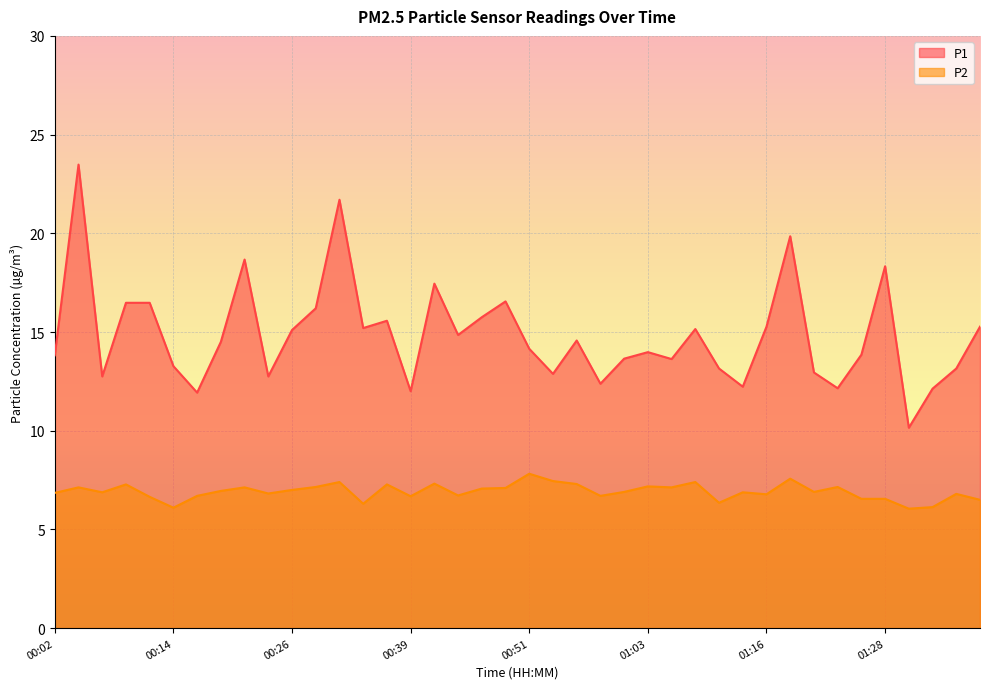

At which category does P2 reach its first local valley?

00:07